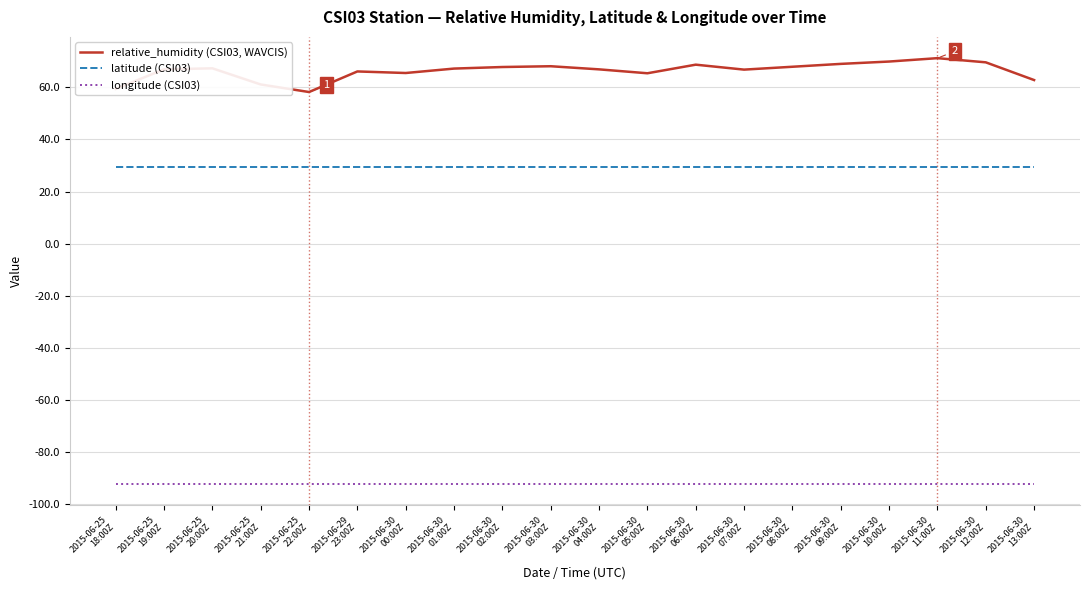

What is the maximum value shown in the chart?

71.2